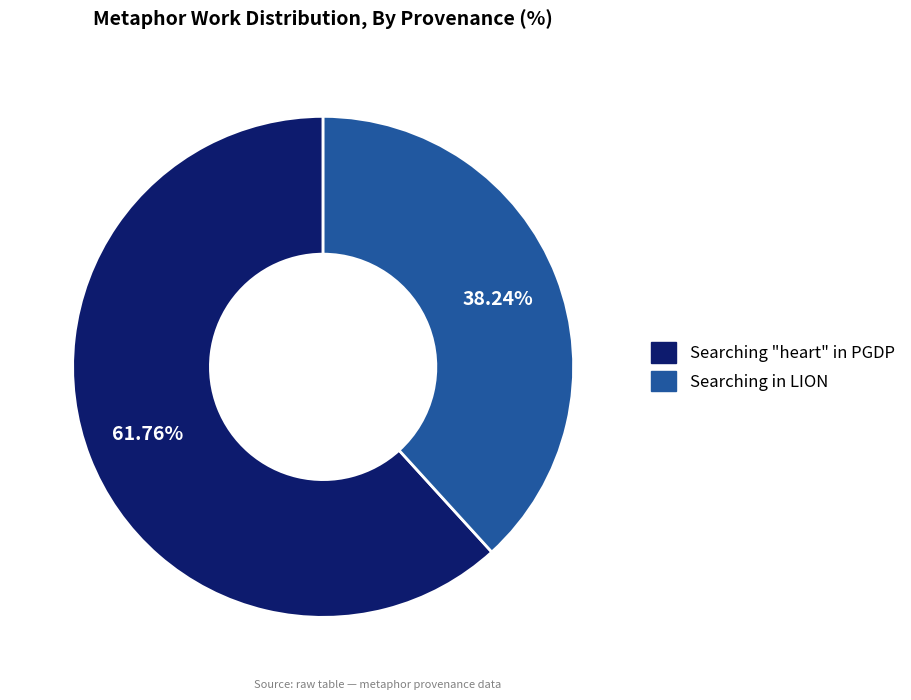

How many slices are in this pie chart?

2